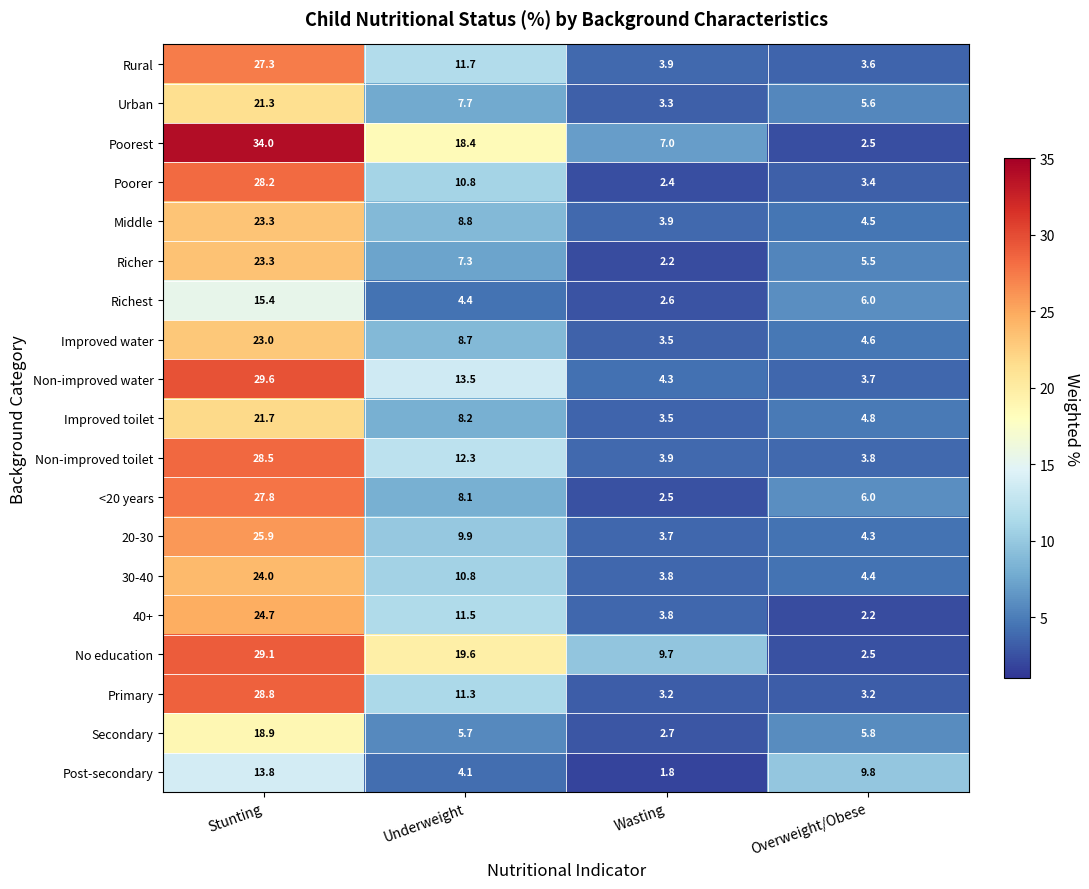

What is the maximum value shown in the chart?

34.0